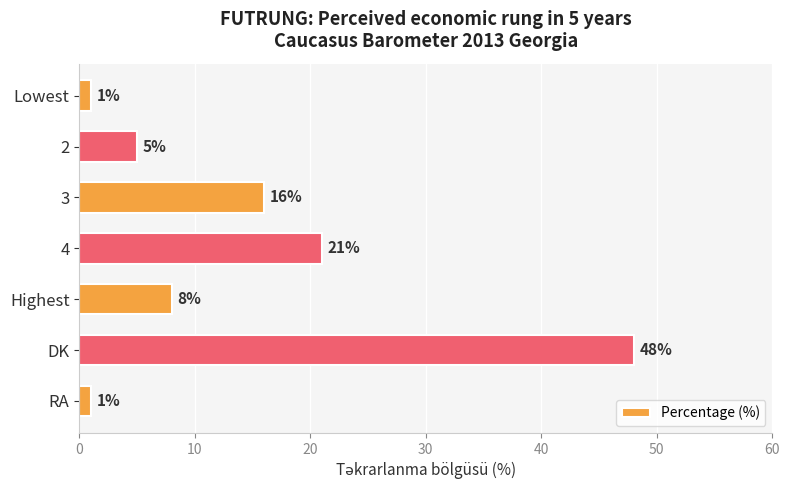

Are the bars grouped side by side (vs. stacked)?

No